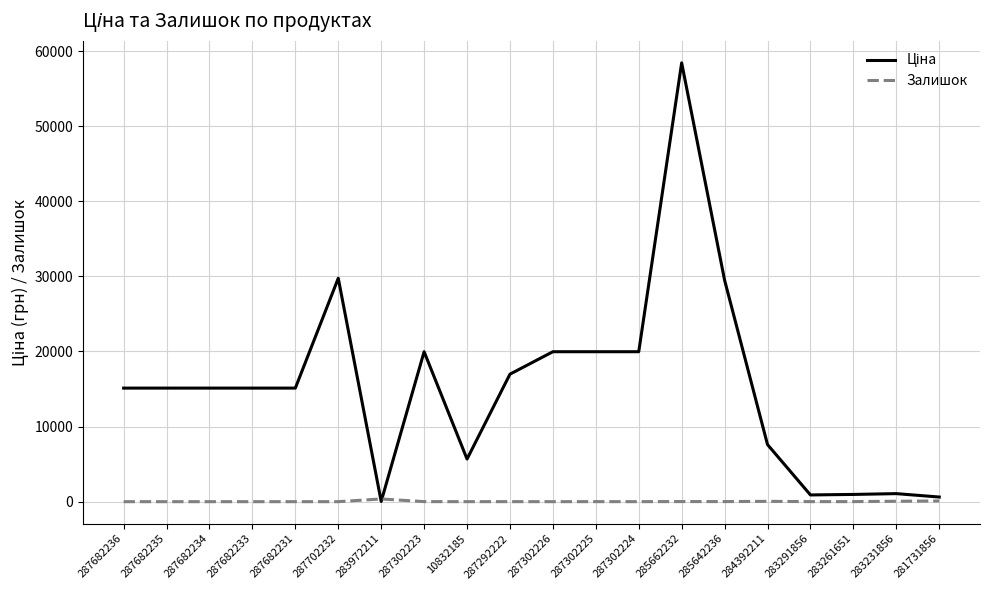

How many series are shown in this chart?

2